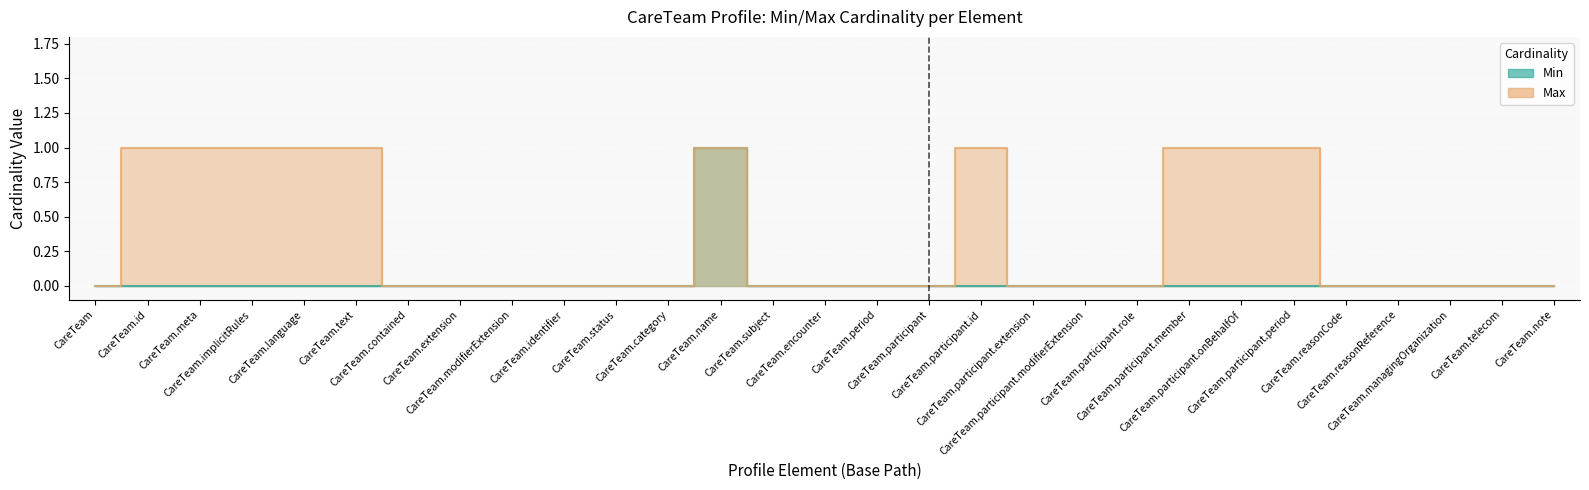

Is the value of Max at CareTeam.contained greater than the value of Min at CareTeam.participant.modifierExtension?

No